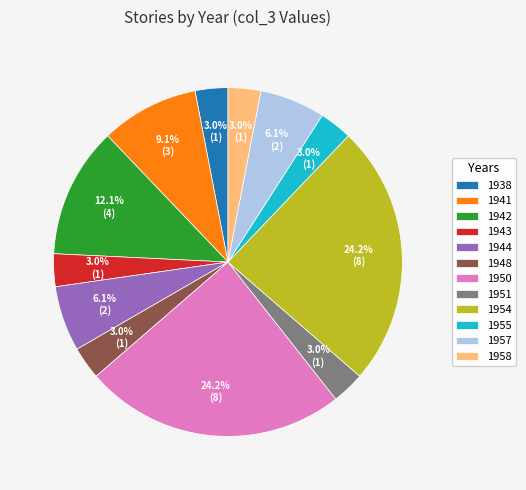

To the nearest percent, what portion does 1950 represent?

24%